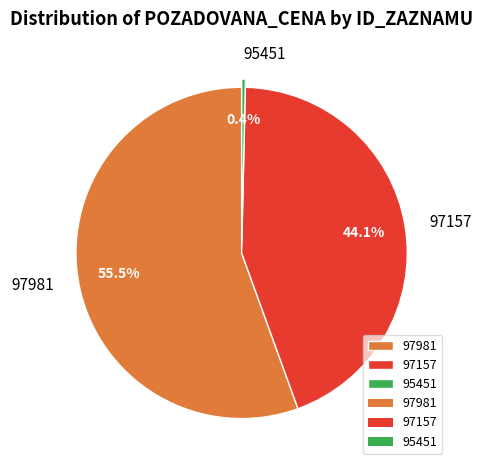

Rank the categories by value from highest to lowest.

97981, 97157, 95451